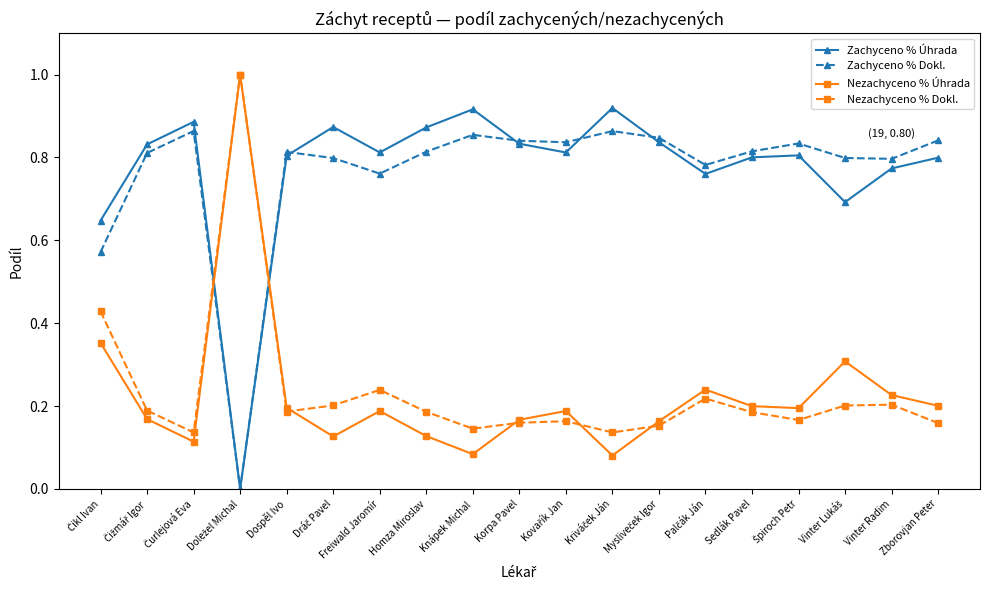

Is this an area chart (filled region under the line)?

No